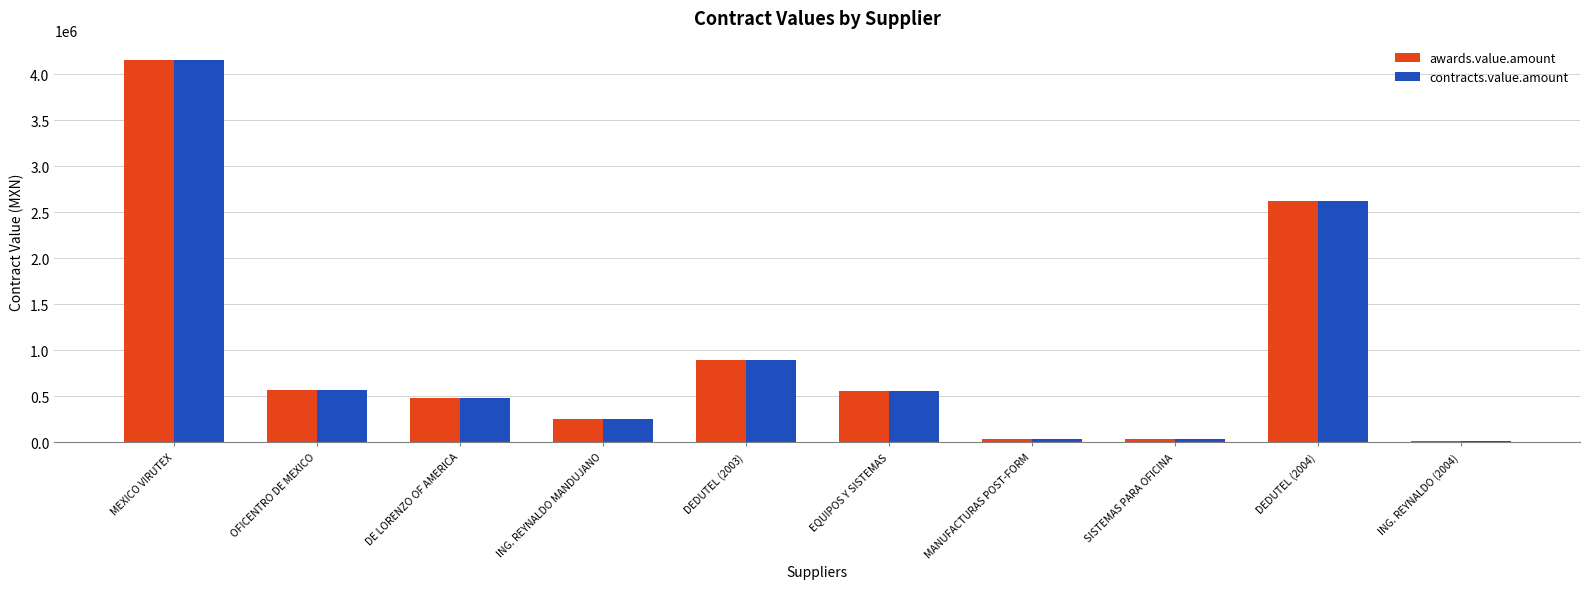

The value of awards.value.amount at MEXICO VIRUTEX is 6904428.8. True or false?

False